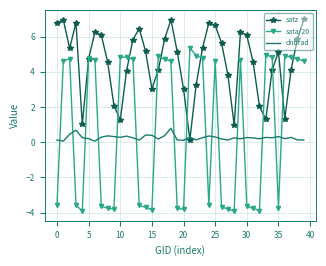

After their last crossing, which series has the higher values: dnbrad or satz?

satz